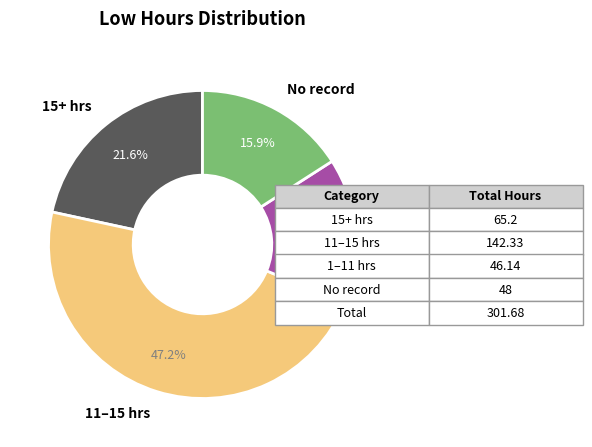

How many slices are in this pie chart?

4